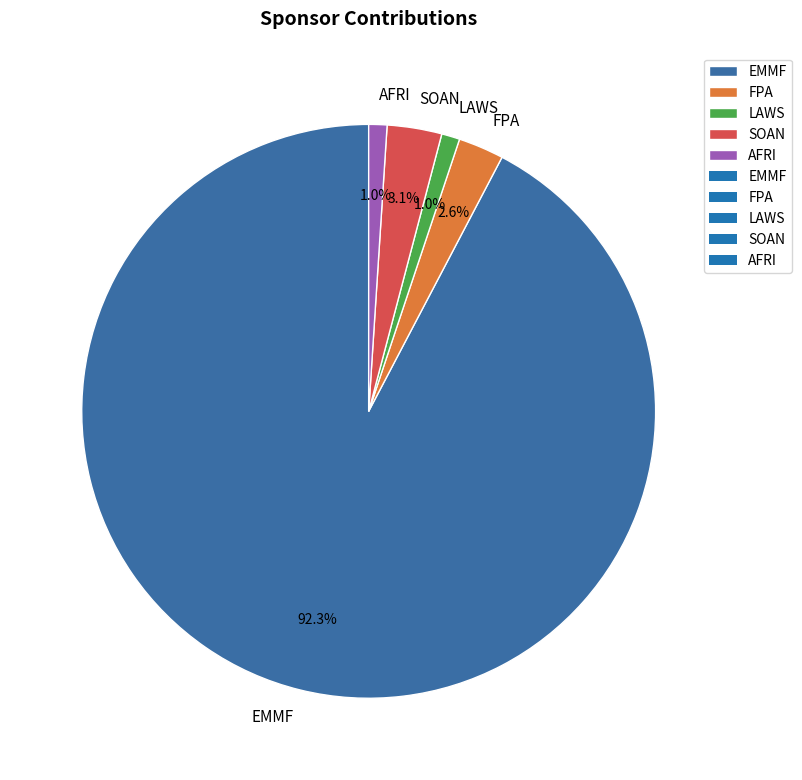

Which slice is the largest?

EMMF